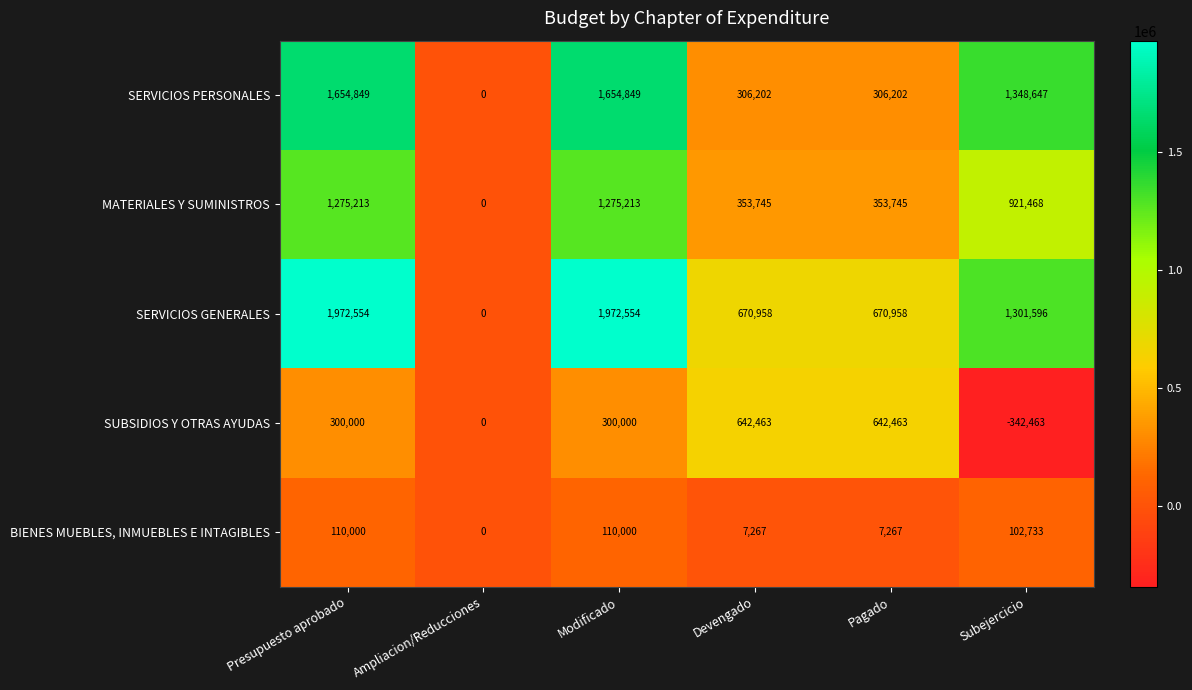

Where does the SERVICIOS GENERALES series first go above 1301596?

Presupuesto aprobado